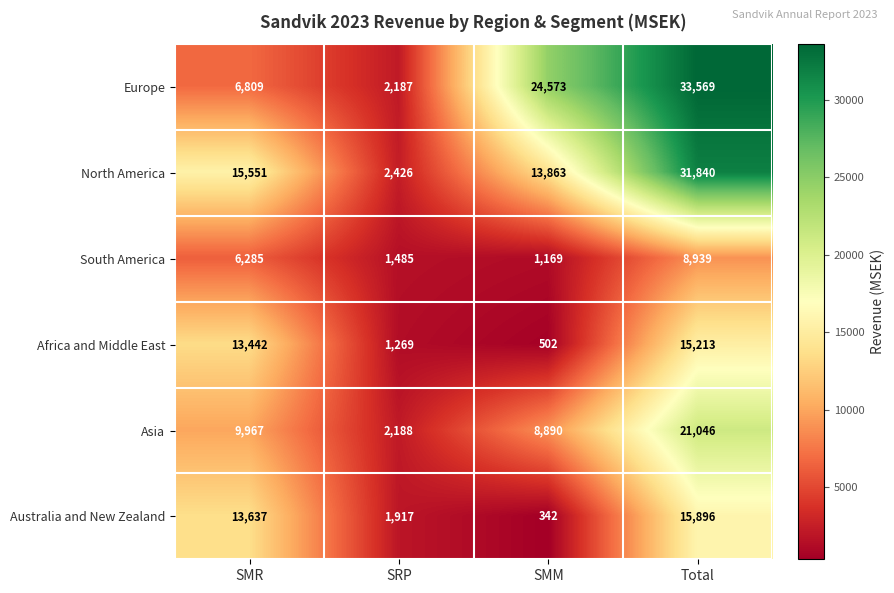

Reading left to right, transcribe all the data shown in this chart.

Europe: SMR=6809	SRP=2187	SMM=24573	Total=33569
North America: SMR=15551	SRP=2426	SMM=13863	Total=31840
South America: SMR=6285	SRP=1485	SMM=1169	Total=8939
Africa and Middle East: SMR=13442	SRP=1269	SMM=502	Total=15213
Asia: SMR=9967	SRP=2188	SMM=8890	Total=21046
Australia and New Zealand: SMR=13637	SRP=1917	SMM=342	Total=15896